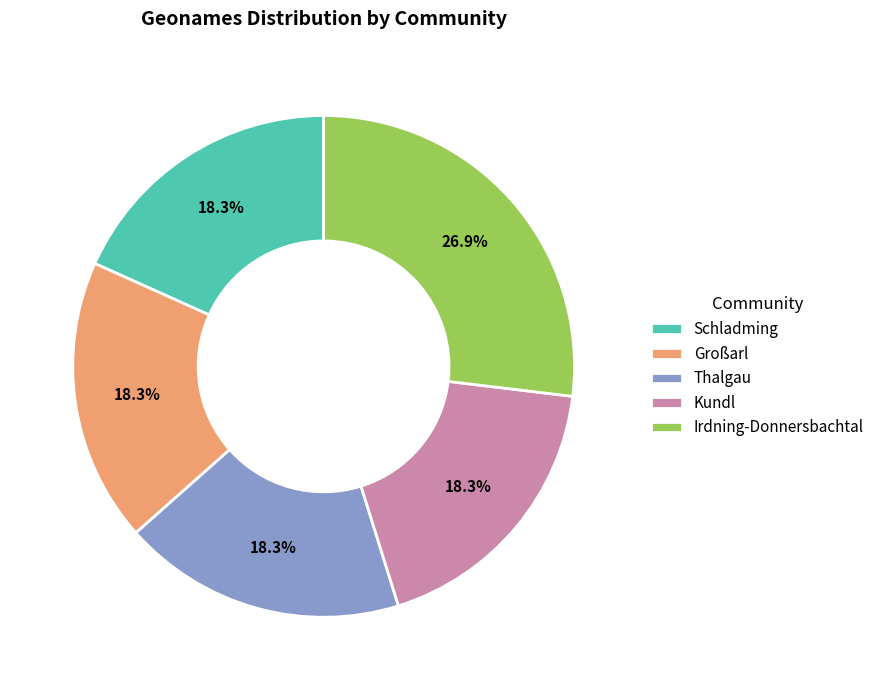

Does any single category account for the majority?

No